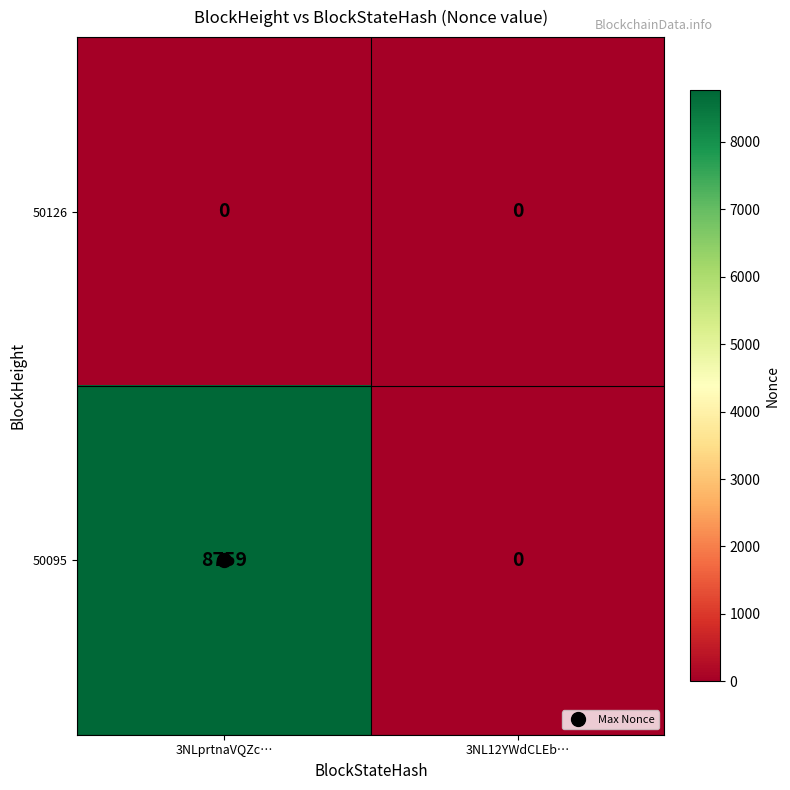

What is the greatest value displayed?

8759